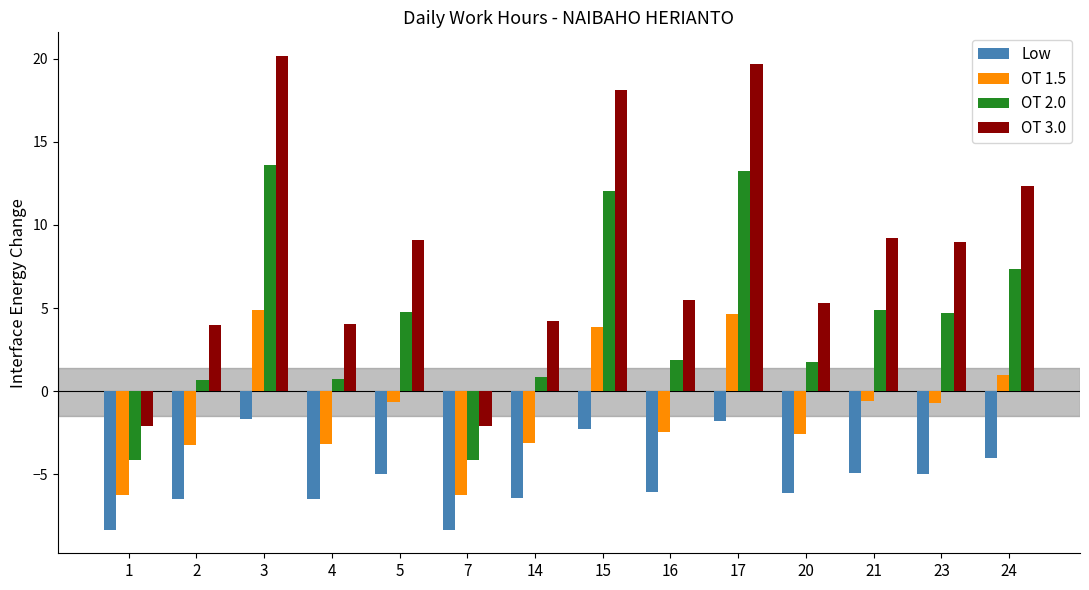

What is the value of the OT 2.0 bar at the 4th from the left?

0.7